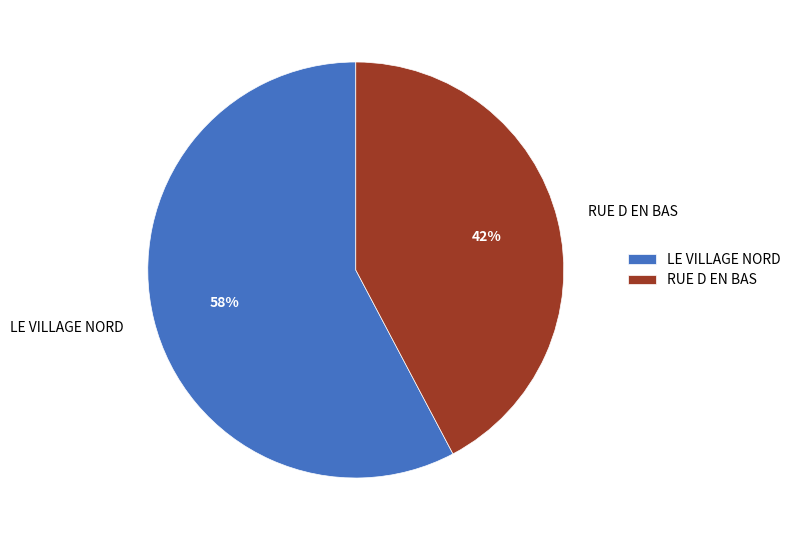

What percentage is the RUE D EN BAS slice, to the nearest percent?

42%